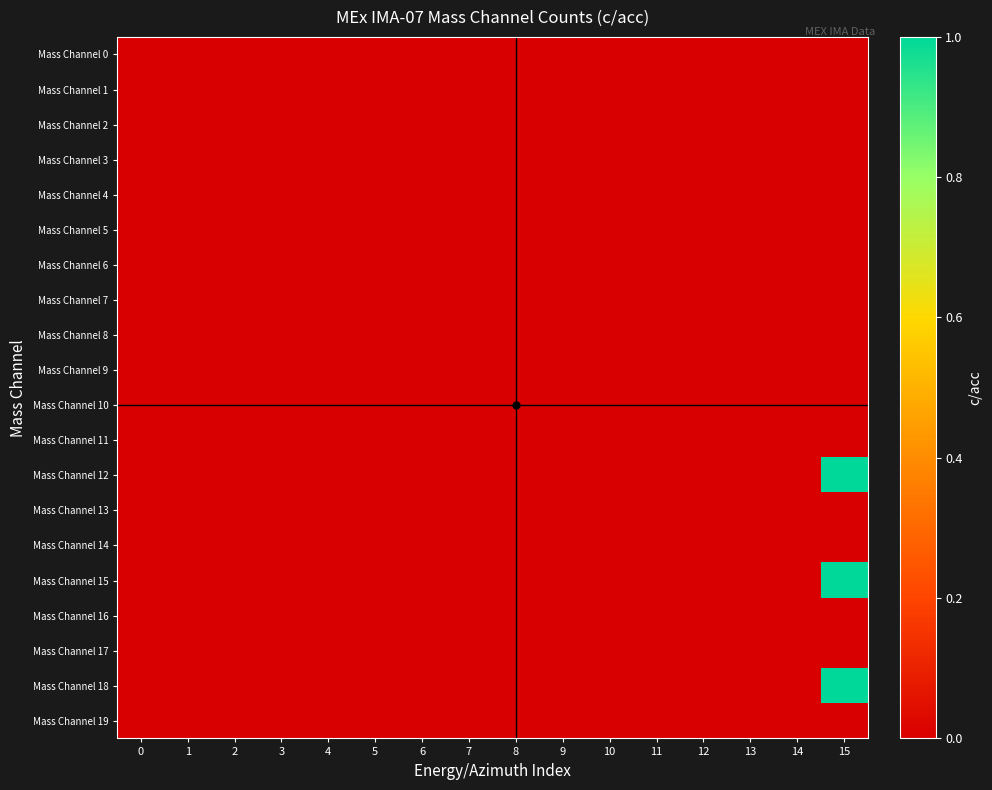

List the series in order of their peak value, lowest first.

Mass Channel 0, Mass Channel 1, Mass Channel 2, Mass Channel 3, Mass Channel 4, Mass Channel 5, Mass Channel 6, Mass Channel 7, Mass Channel 8, Mass Channel 9, Mass Channel 10, Mass Channel 11, Mass Channel 13, Mass Channel 14, Mass Channel 16, Mass Channel 17, Mass Channel 19, Mass Channel 12, Mass Channel 15, Mass Channel 18